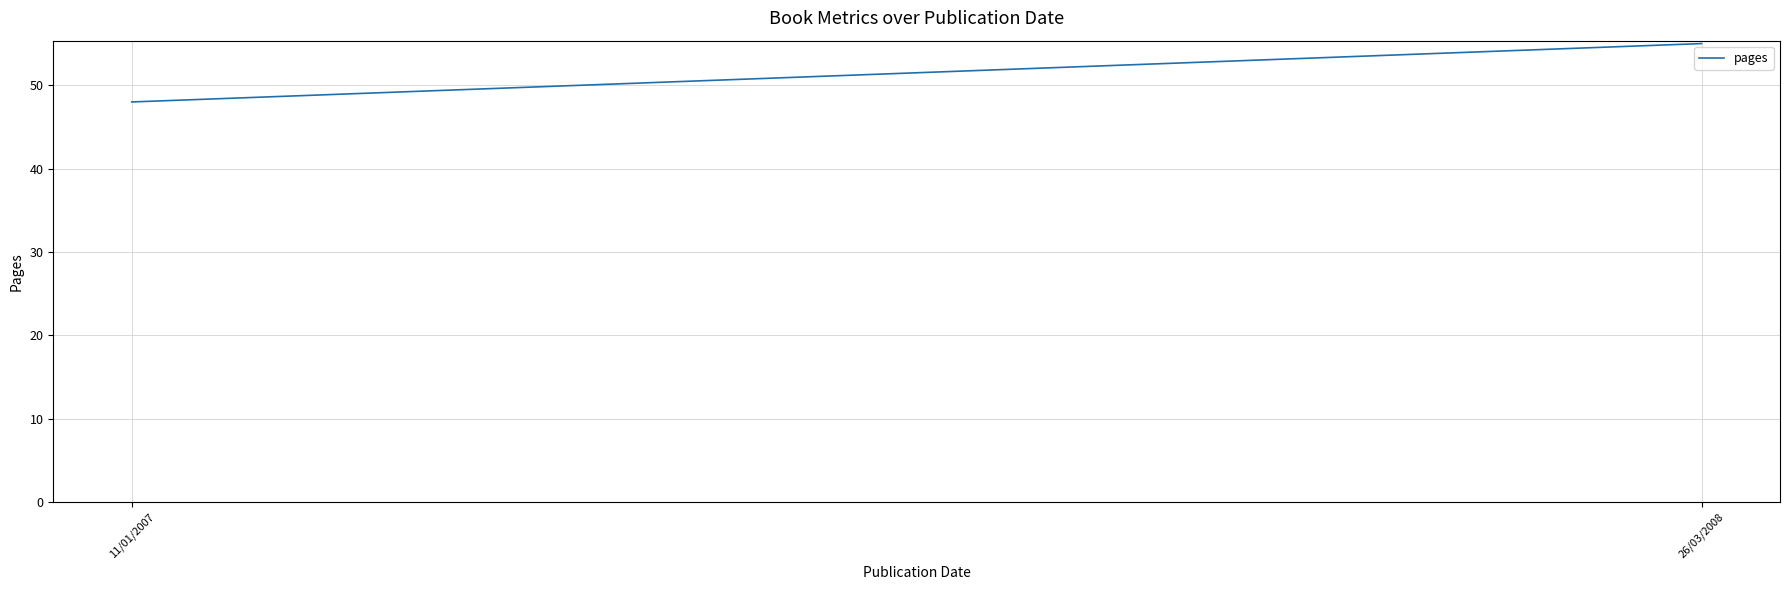

Does the chart display data point markers on the line(s)?

No